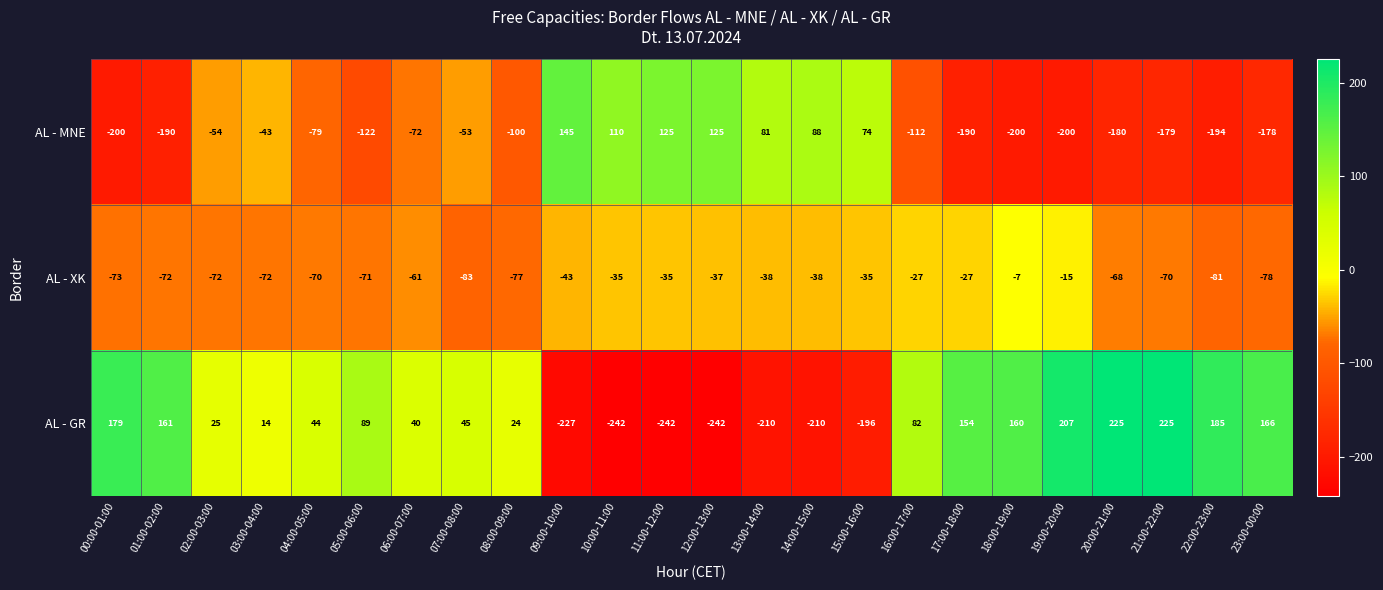

The value of AL - MNE at 04:00-05:00 is -51. True or false?

False